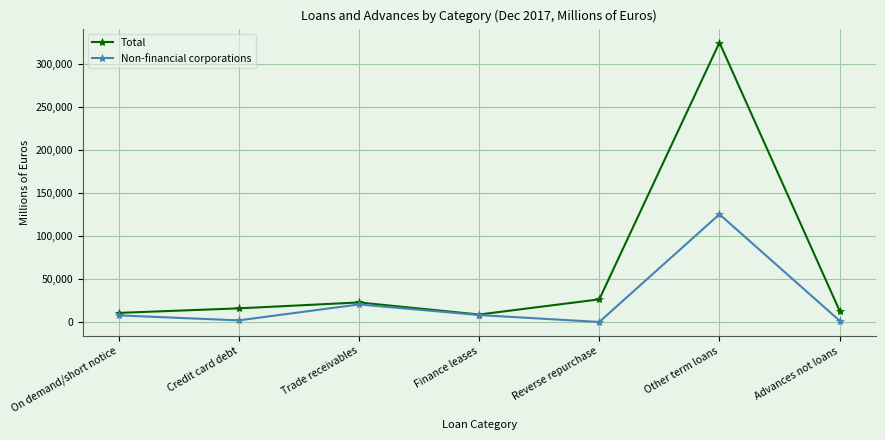

Where is Non-financial corporations nearest to the value 62614?

Trade receivables